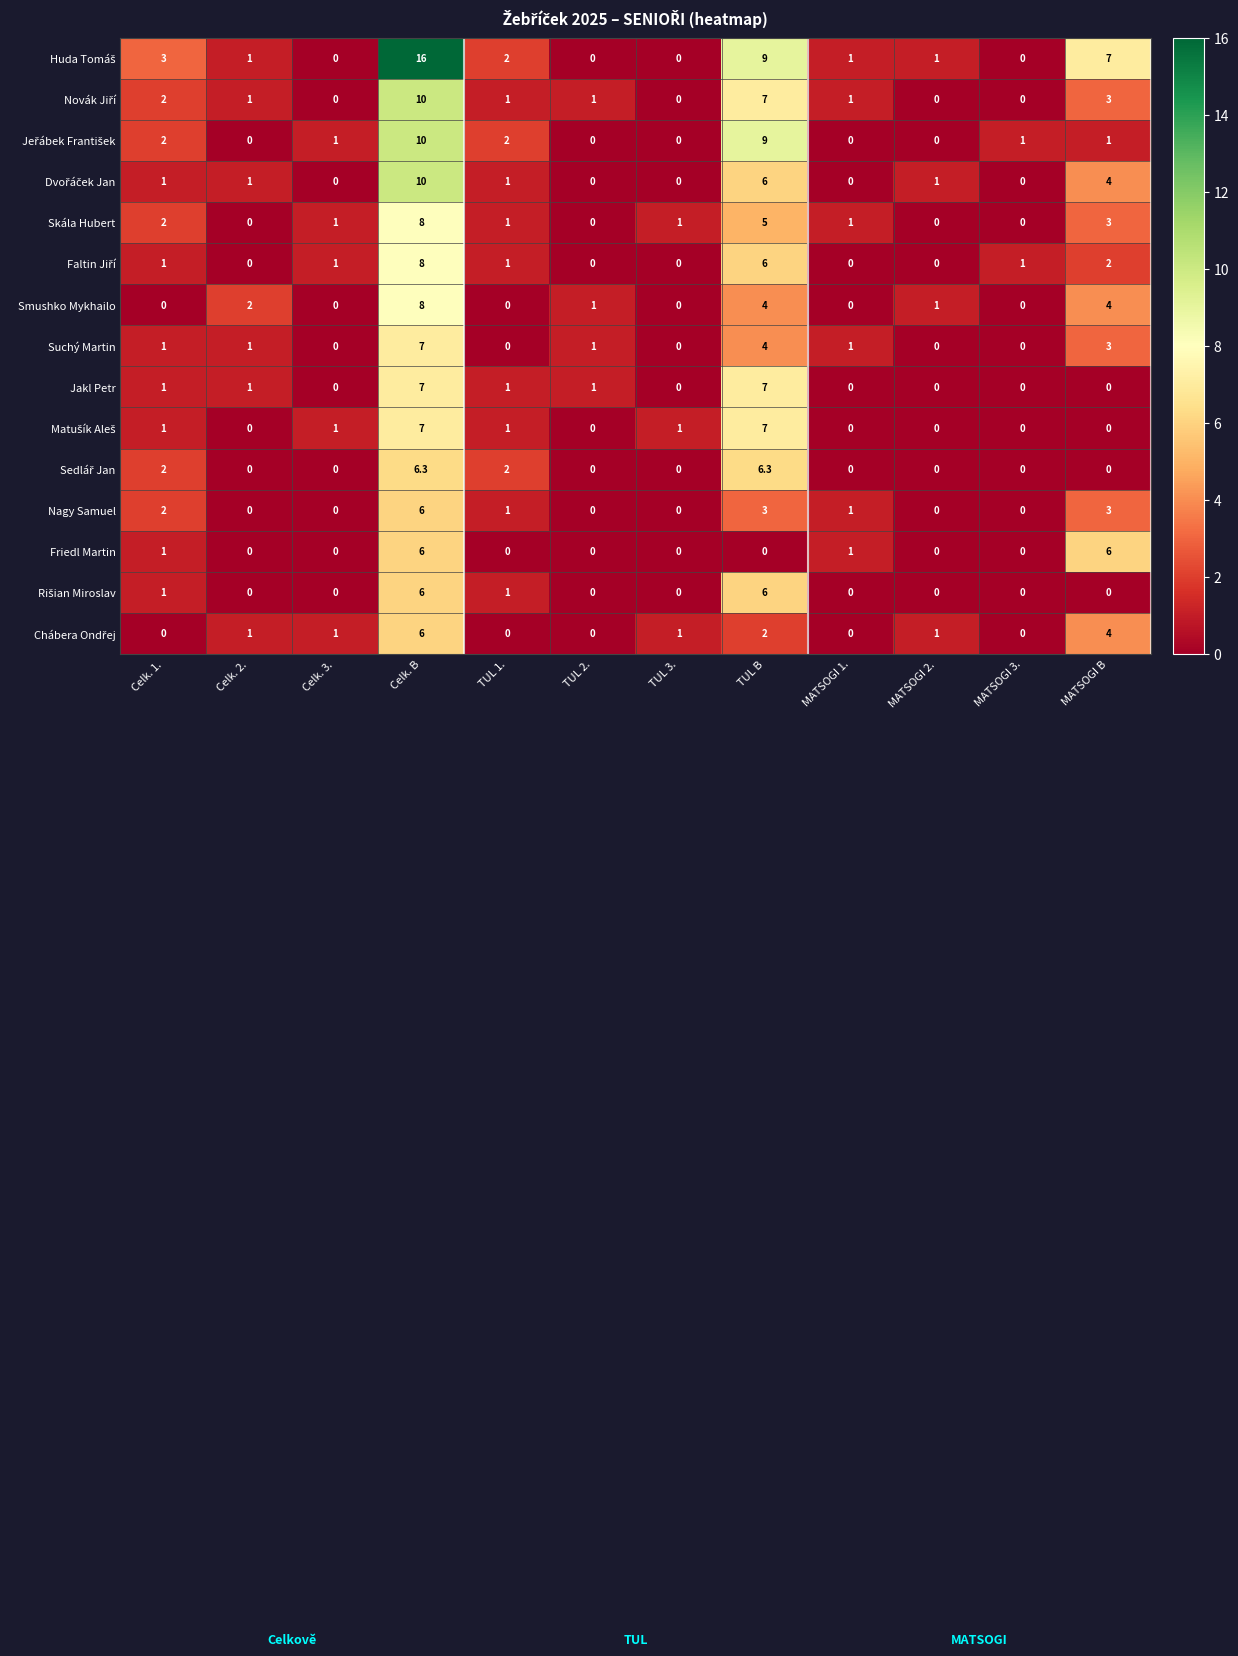

Read the Suchý Martin value at Celk. B.

7.0